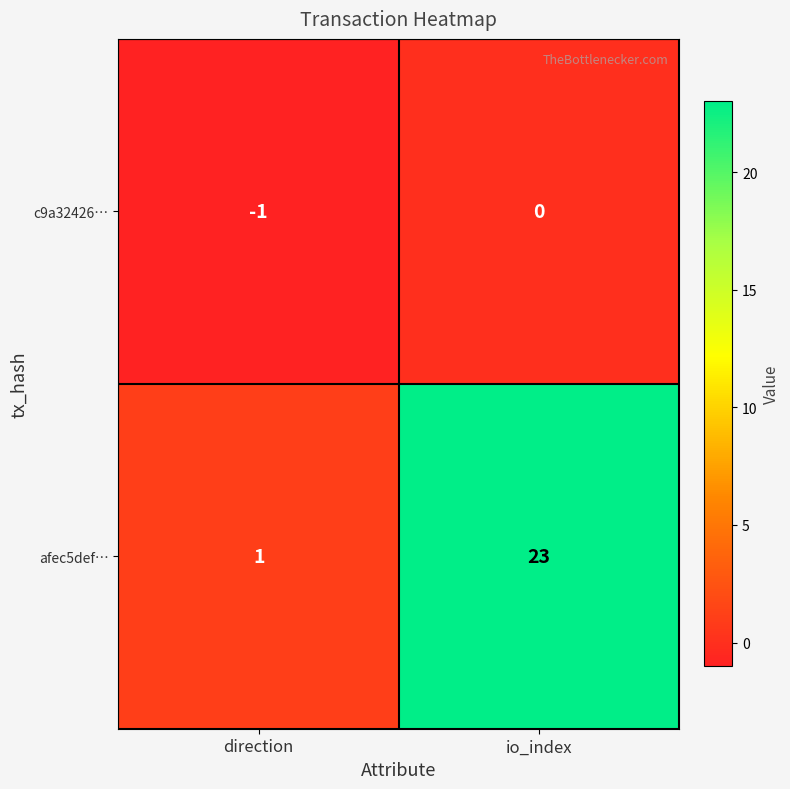

At which category does the chart reach its peak across all series?

io_index